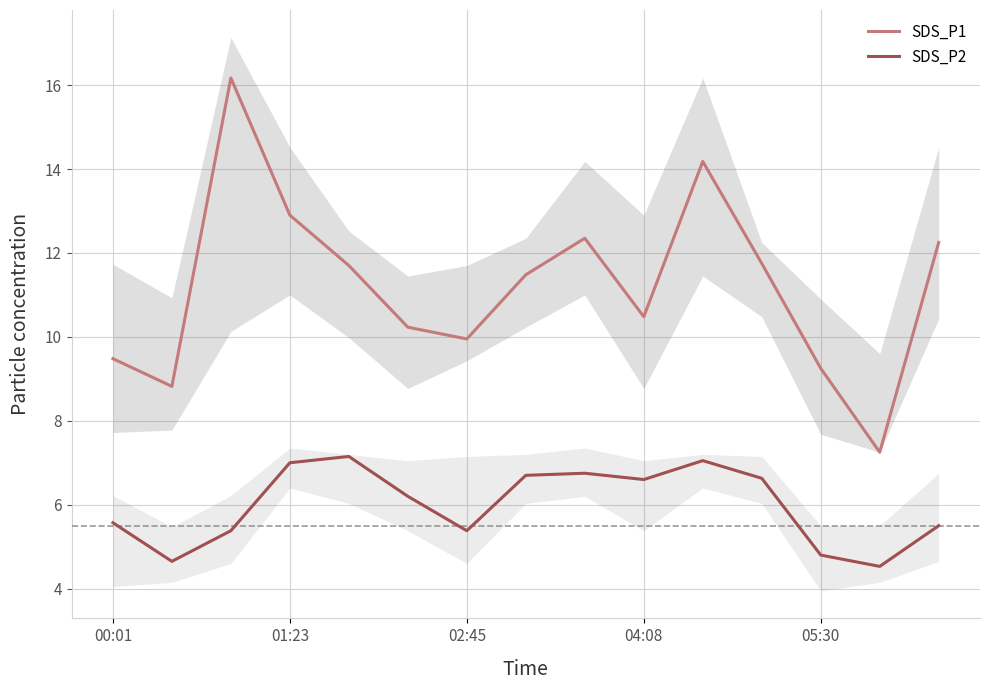

How many values in the SDS_P1 series exceed 11?

8